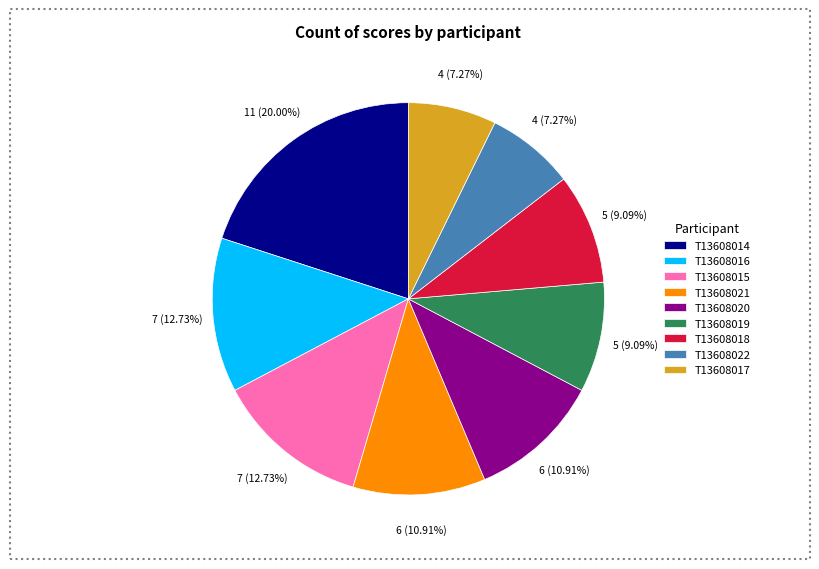

True or false: Т13608015 accounts for 25% of the total.

False